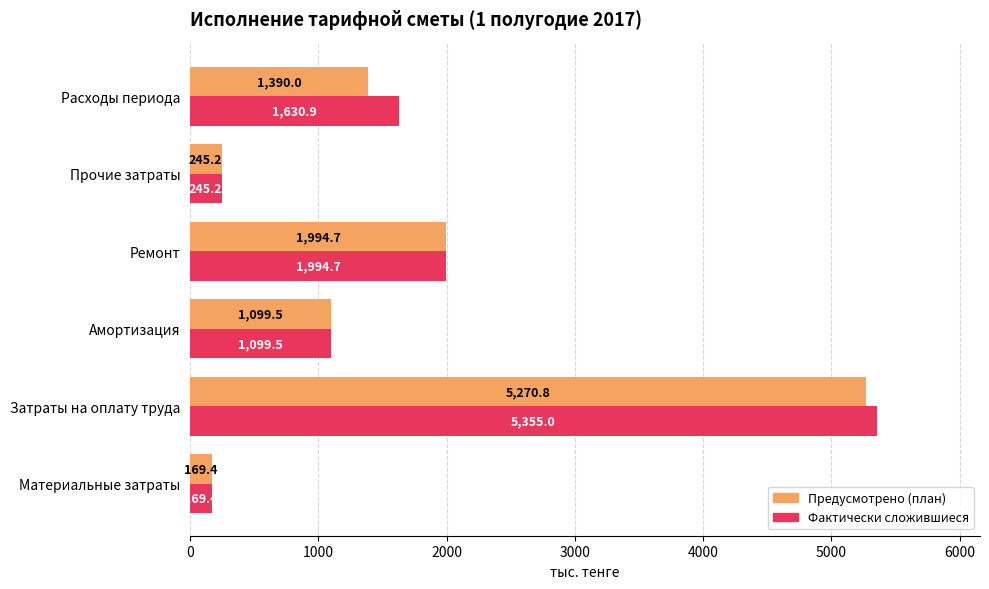

What is the highest value of the Фактически сложившиеся series?

5355.0